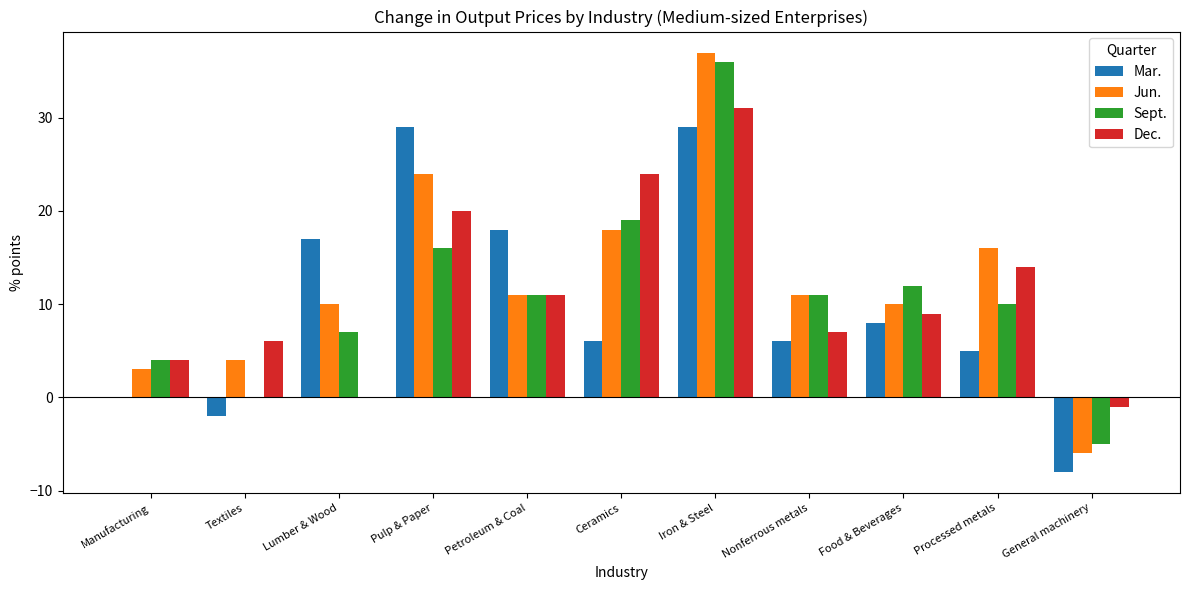

Read the Jun. value at General machinery, to the nearest 5.

-5